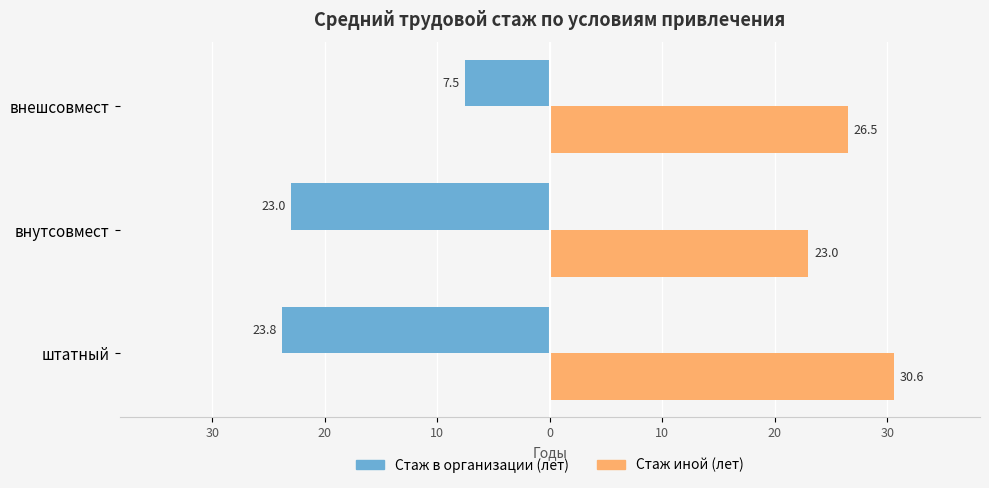

What is the difference between the maximum and minimum values in the Стаж в организации (лет) series?

16.3